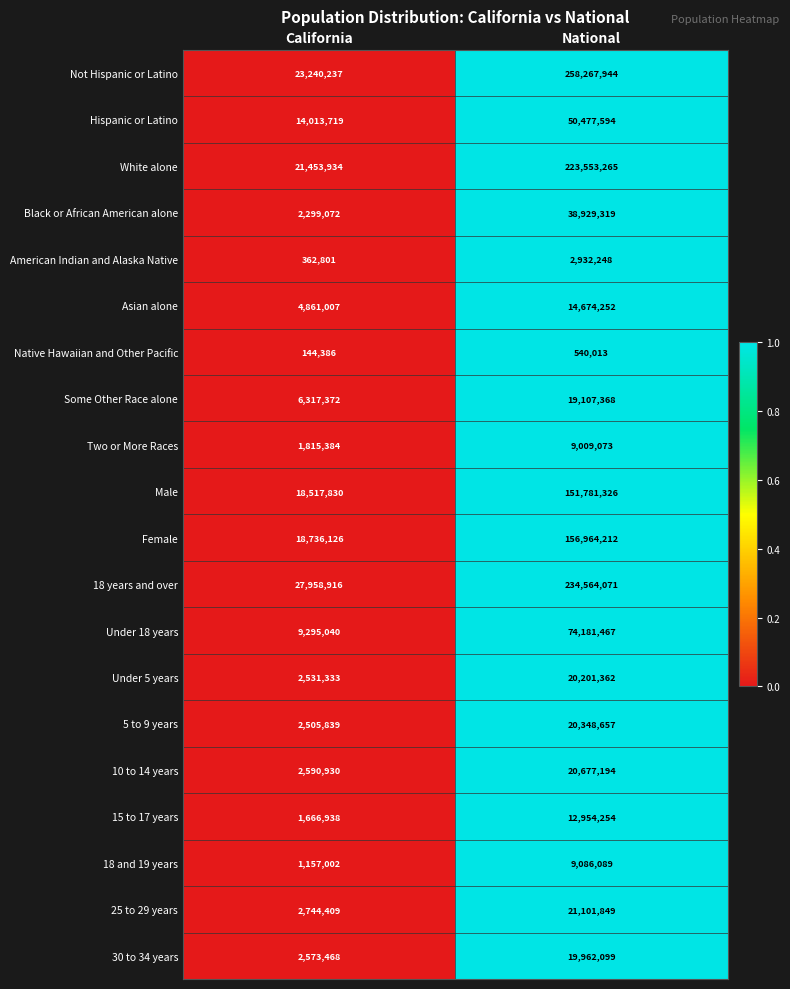

Read the Under 5 years value at National, to the nearest 10.

20201360